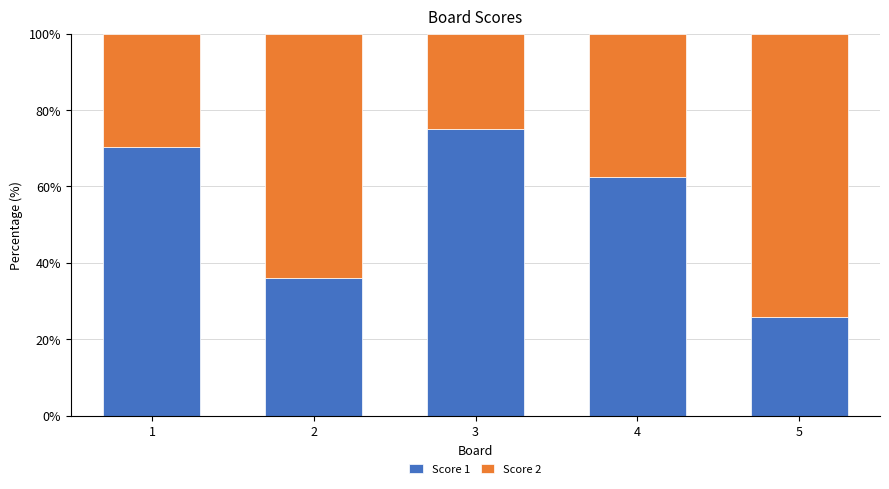

Are the bars grouped side by side (vs. stacked)?

No